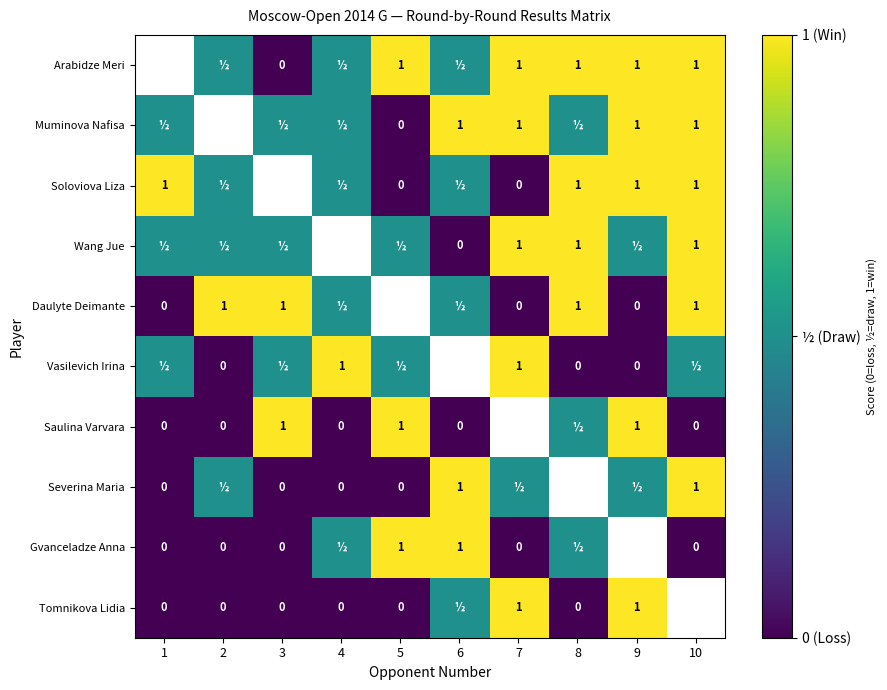

Is it true that Soloviova Liza equals 0.3 at 1?

False